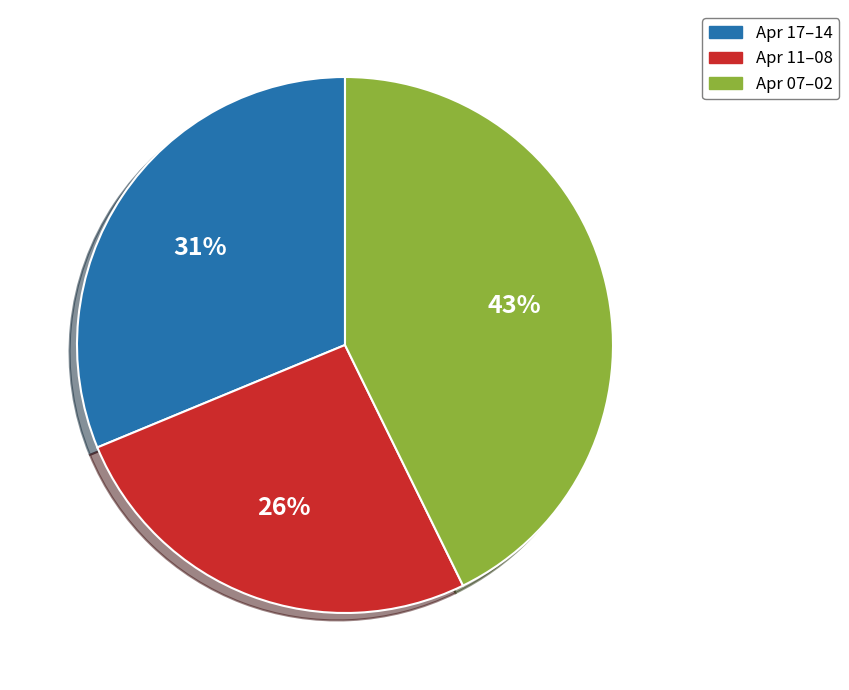

Is there any slice that represents more than half of the pie?

No